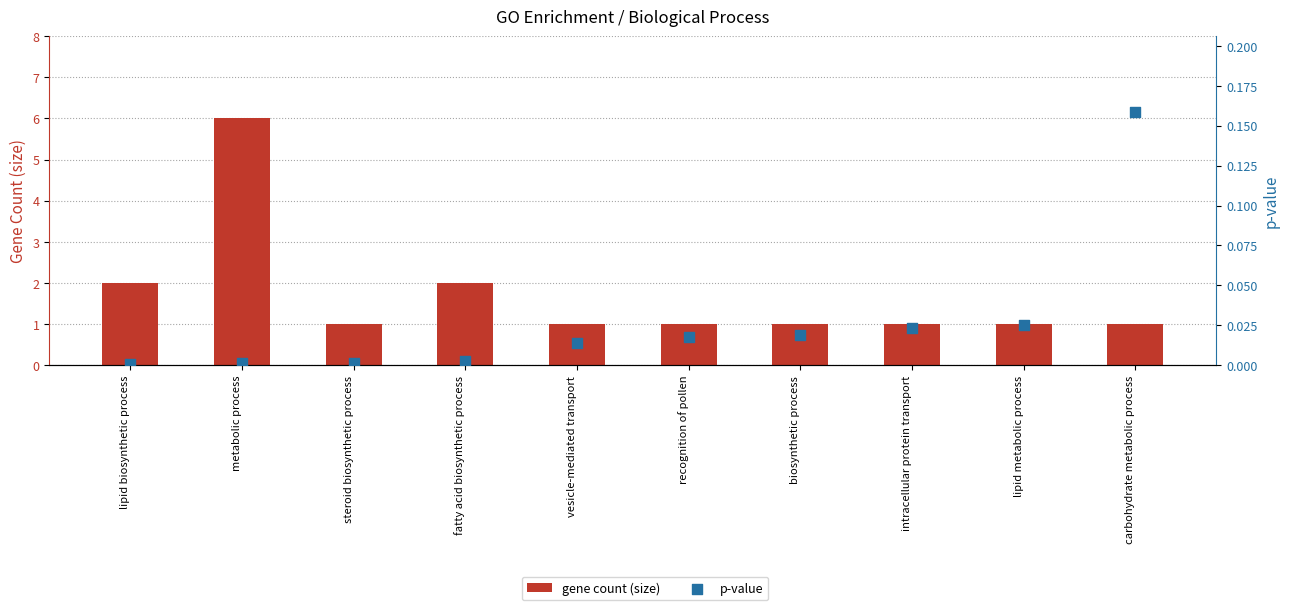

Is the value of gene count (size) at lipid biosynthetic process greater than the value of p-value at metabolic process?

Yes